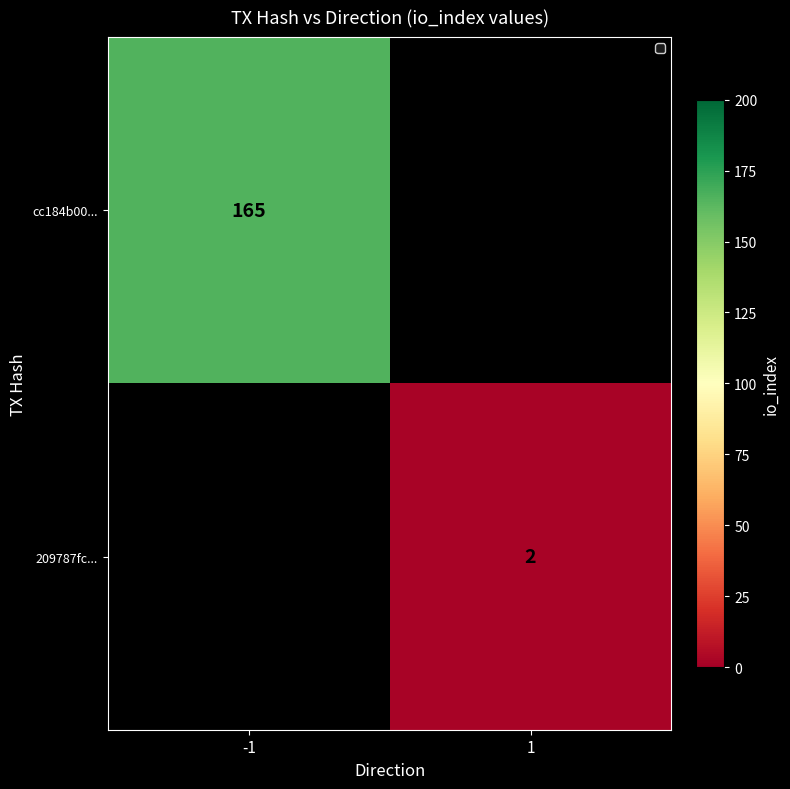

Is it true that cc184b00... equals 247 at -1?

False